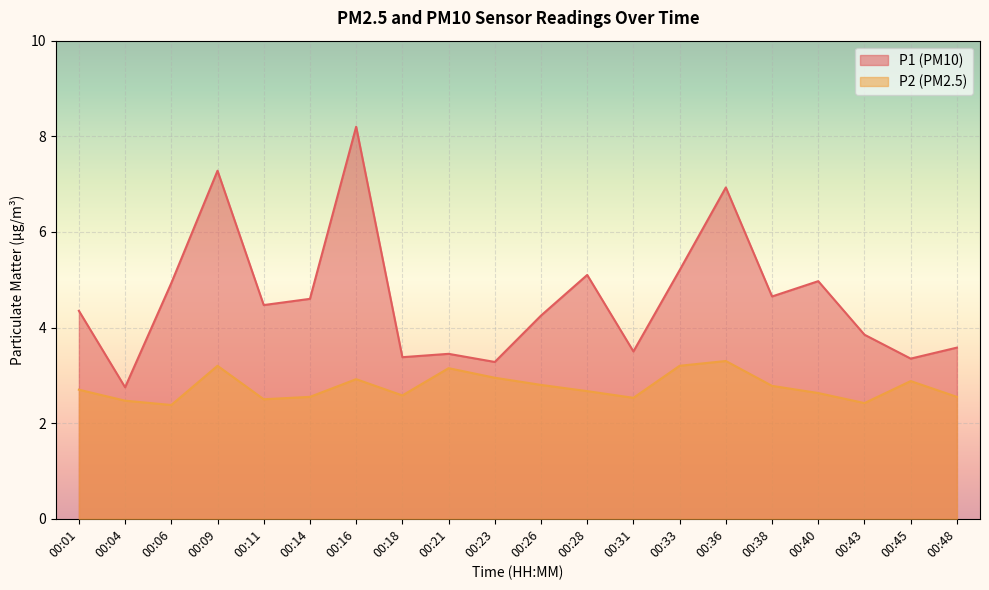

True or false: P1 and P2 intersect in this chart.

False